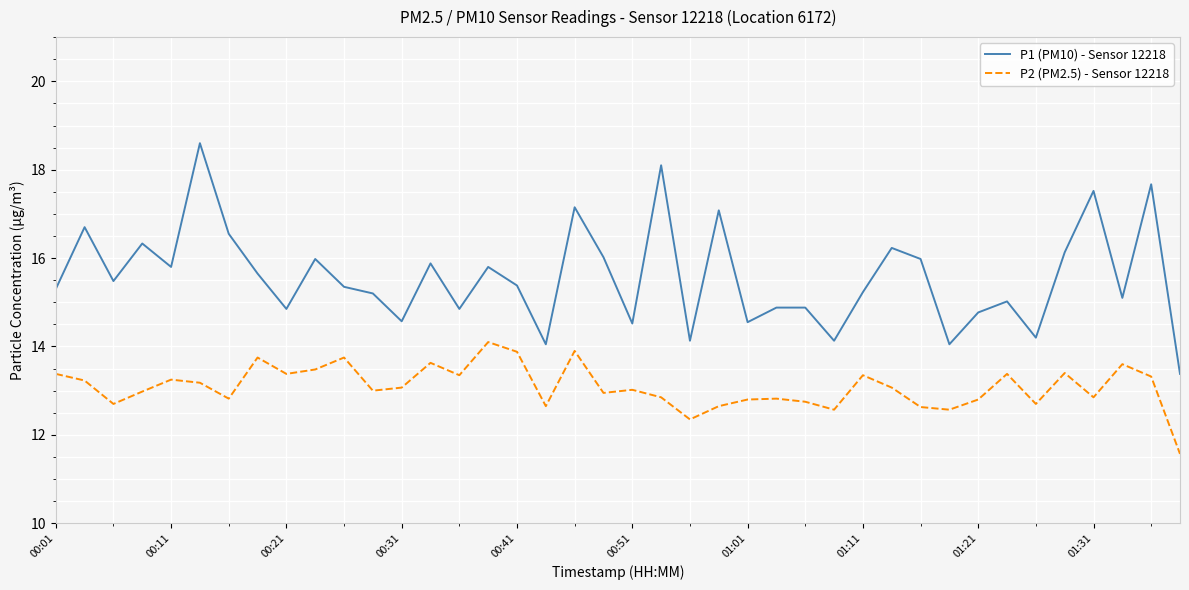

What is the difference between the maximum and minimum values in the P2 (PM2.5) - Sensor 12218 series?

2.5